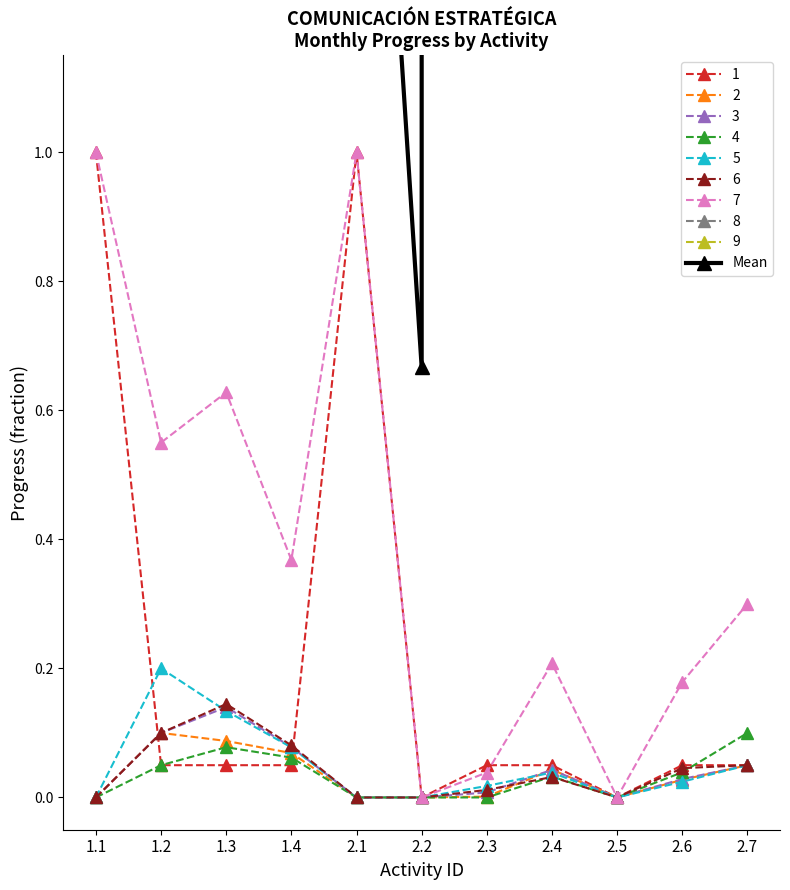

What is the ratio of the value at 2.3 to the value at 2.7?

14760.2